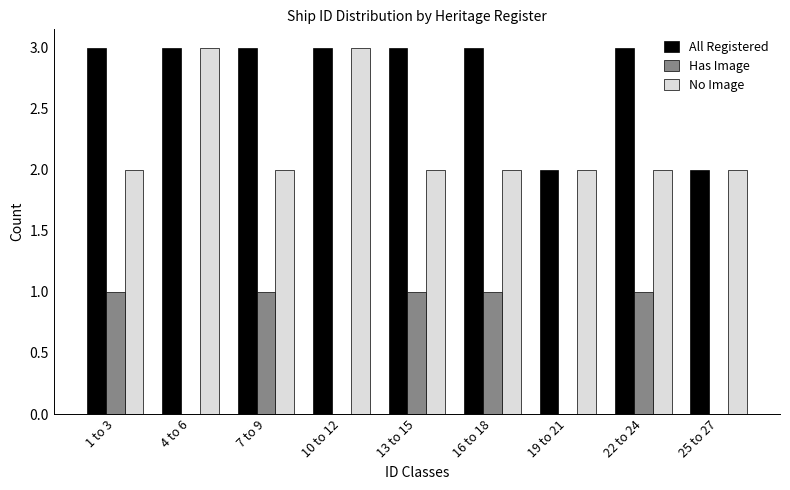

Reading left to right, extract all data points from this chart.

All Registered: 1 to 3=3	4 to 6=3	7 to 9=3	10 to 12=3	13 to 15=3	16 to 18=3	19 to 21=2	22 to 24=3	25 to 27=2
Has Image: 1 to 3=1	4 to 6=0	7 to 9=1	10 to 12=0	13 to 15=1	16 to 18=1	19 to 21=0	22 to 24=1	25 to 27=0
No Image: 1 to 3=2	4 to 6=3	7 to 9=2	10 to 12=3	13 to 15=2	16 to 18=2	19 to 21=2	22 to 24=2	25 to 27=2